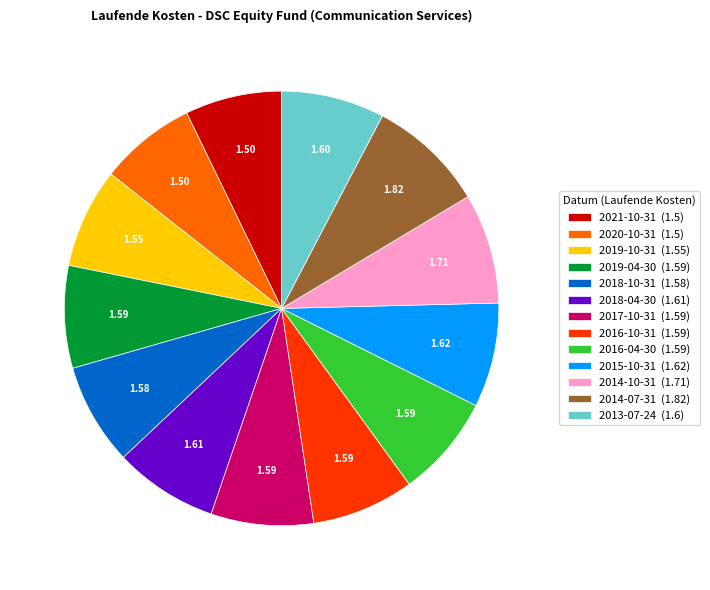

Combined, do 2018-04-30 (1.61) and 2017-10-31 (1.59) account for over 50%?

No